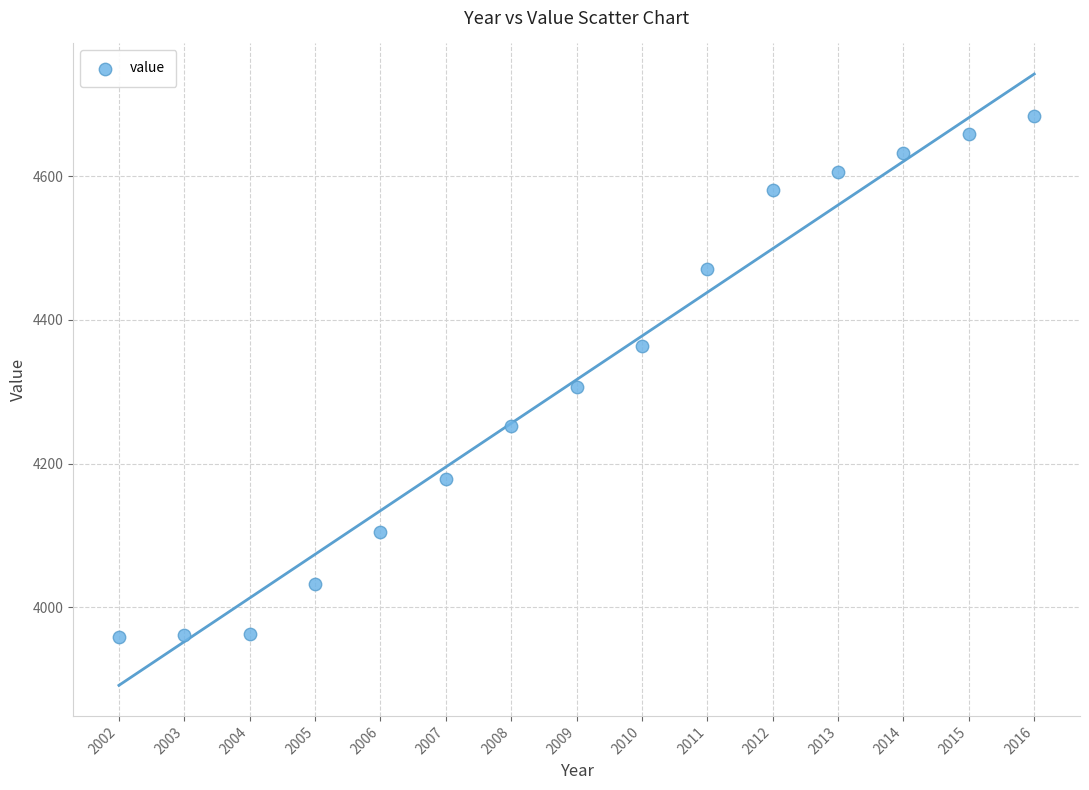

What is the range of Y values (max minus min)?

724